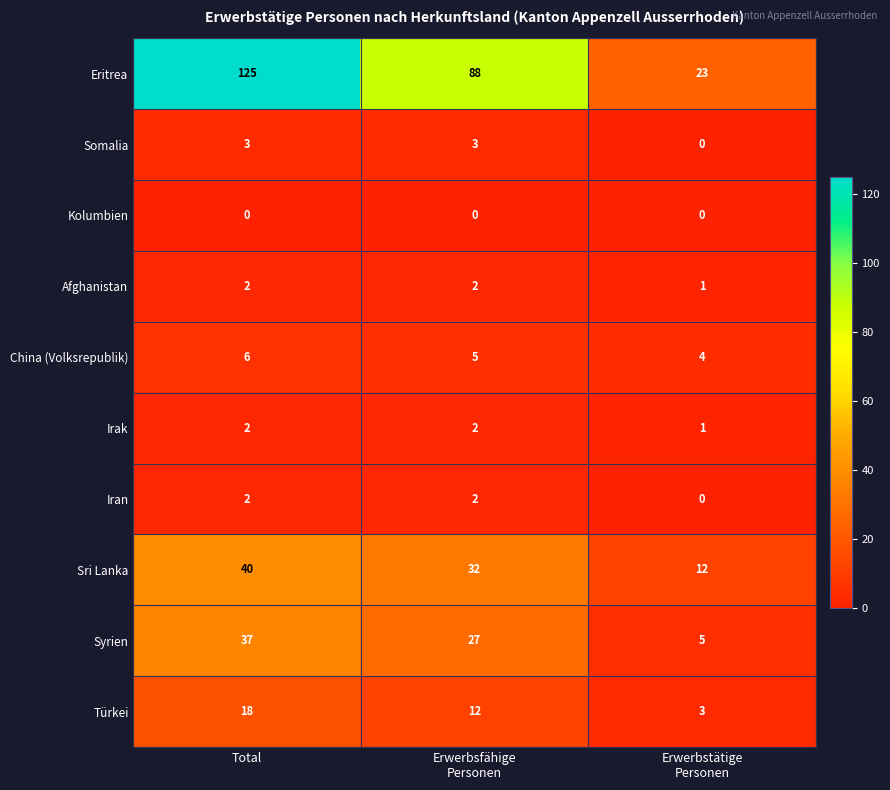

Which category has the highest value across all series?

Total